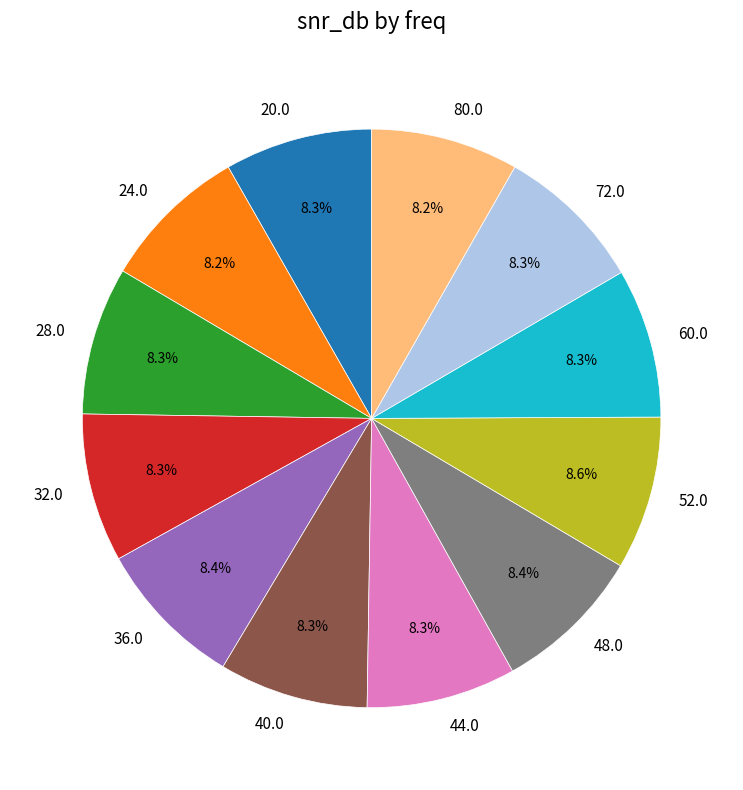

The 24.0 slice represents 8% of the pie. True or false?

True